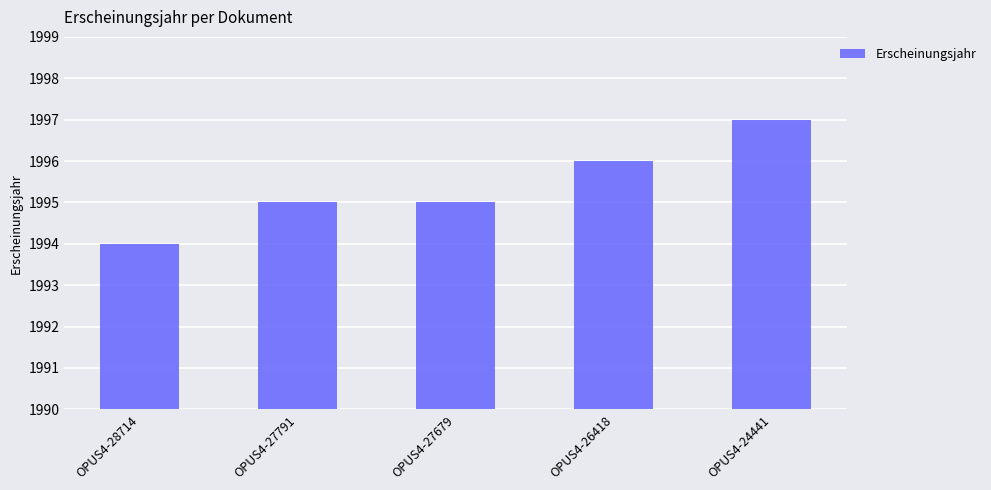

How many categories are shown in the chart?

5